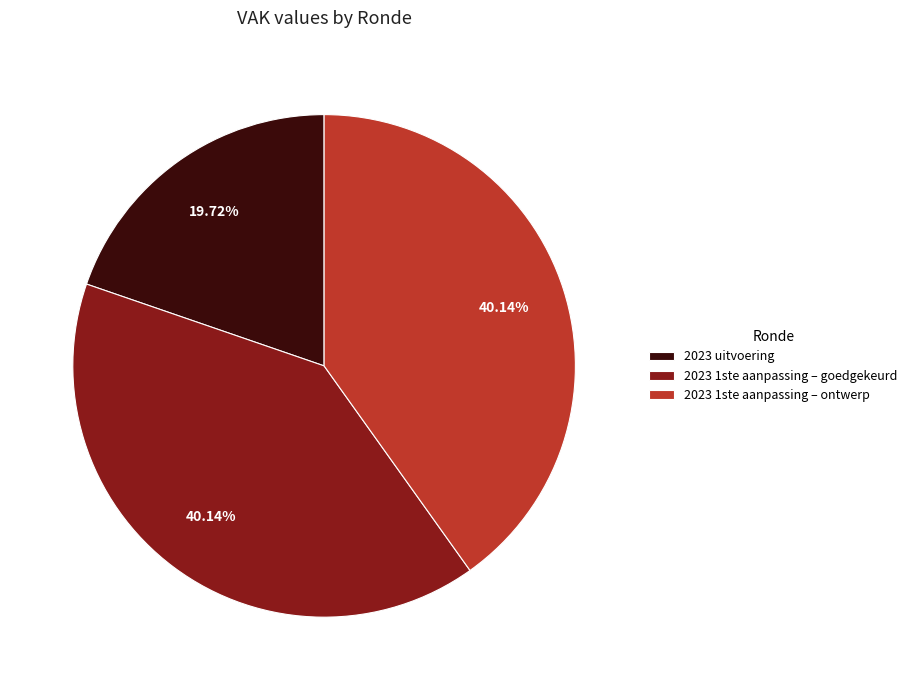

What percentage is the 2023 1ste aanpassing – ontwerp slice, to the nearest percent?

40%